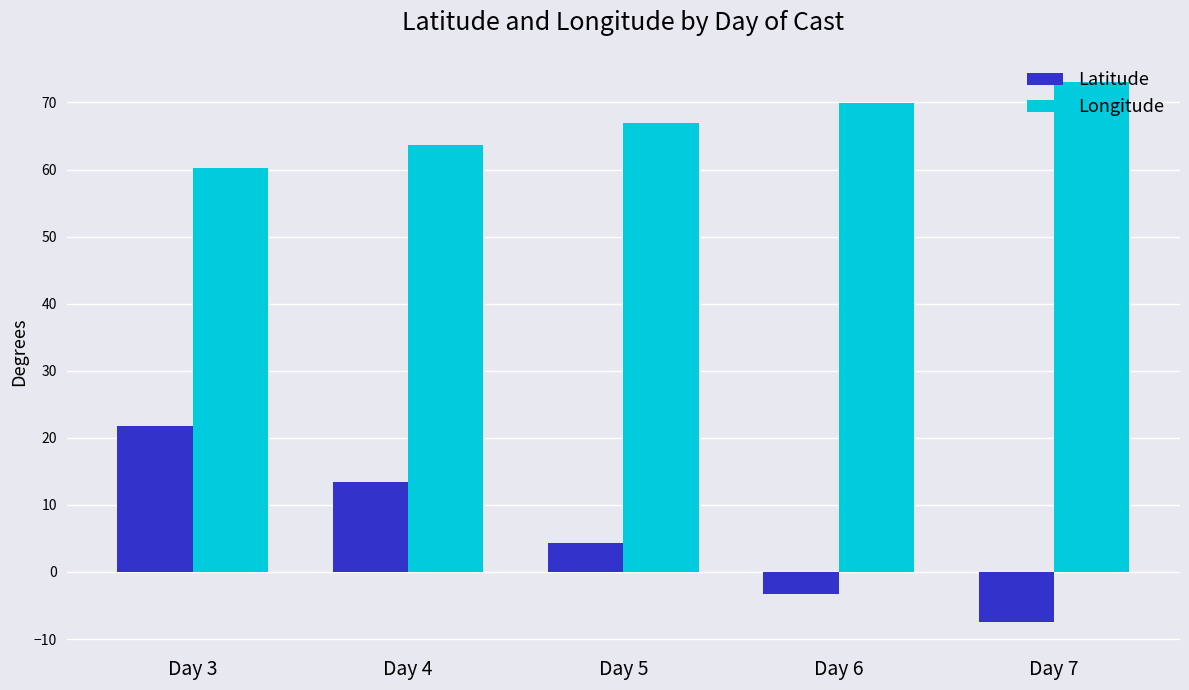

Is the value of Latitude at Day 5 greater than the value of Longitude at Day 7?

No